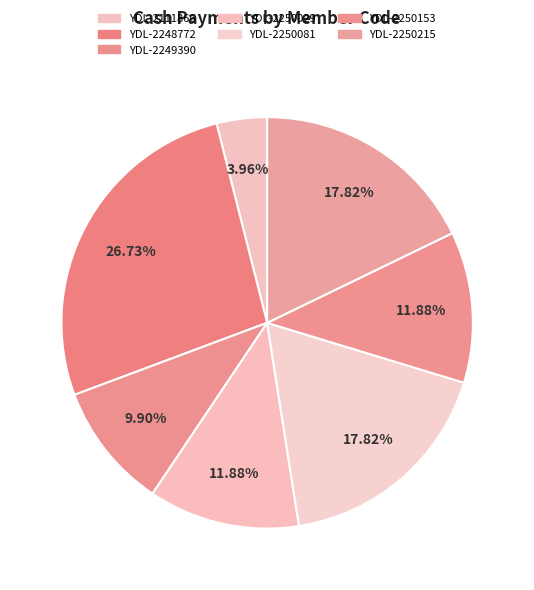

Count the number of slices in the pie.

7